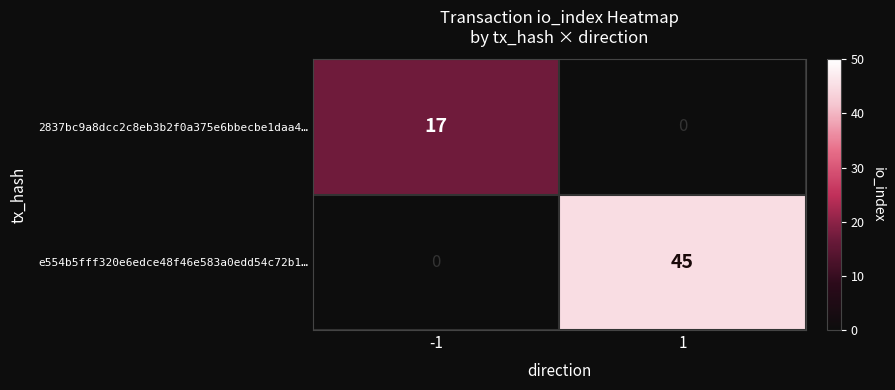

Reading left to right, what are all the values shown in this chart?

2837bc9a8dcc2c8eb3b2f0a375e6bbecbe1daa4…: -1=17	1=0
e554b5fff320e6edce48f46e583a0edd54c72b1…: -1=0	1=45